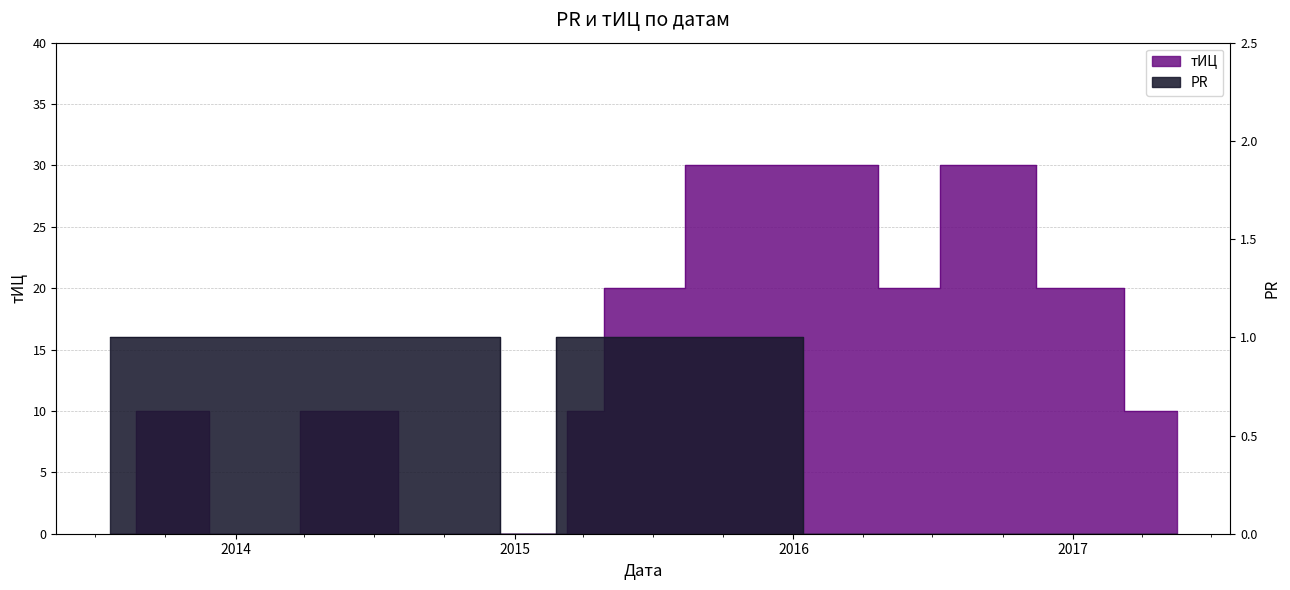

What is the maximum value for тИЦ?

30